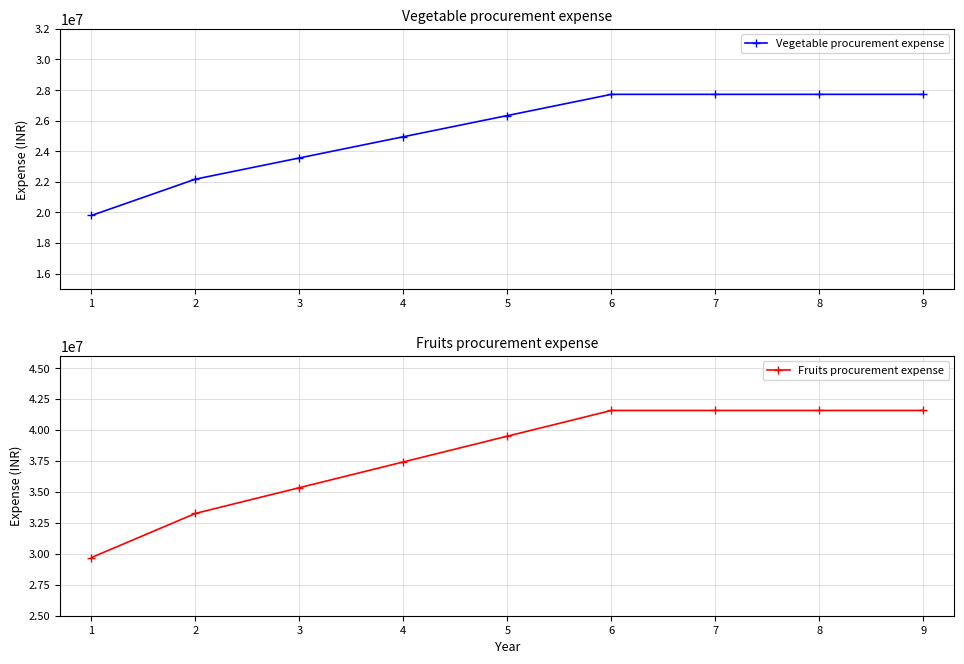

True or false: Vegetable procurement expense has a value of 6198123 at 3.

False